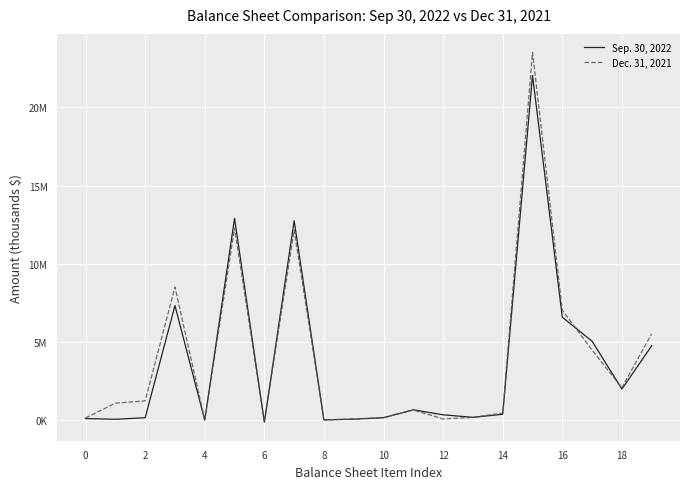

Which series has the largest range (max minus min)?

Dec. 31, 2021